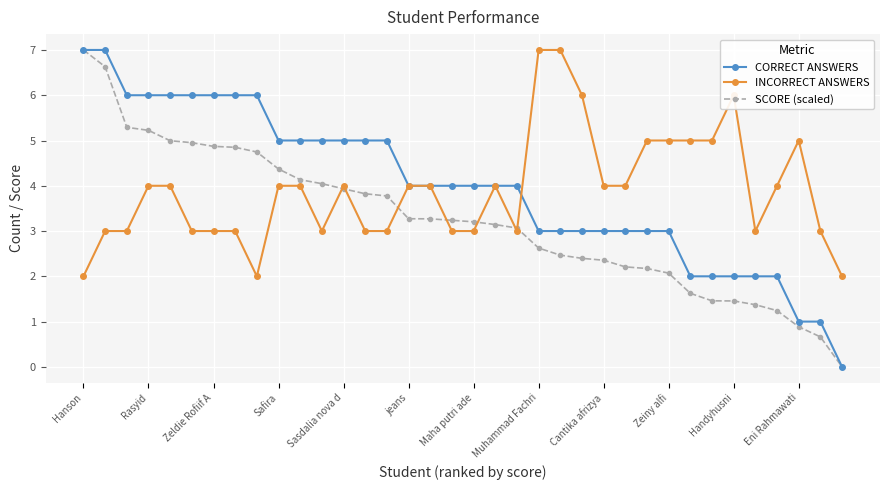

What is the minimum value for INCORRECT ANSWERS?

2.0